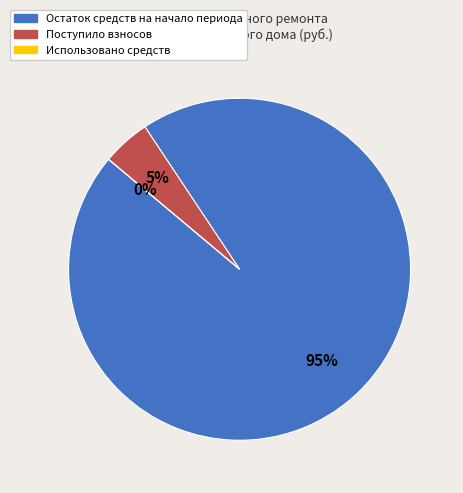

Count the number of slices in the pie.

3